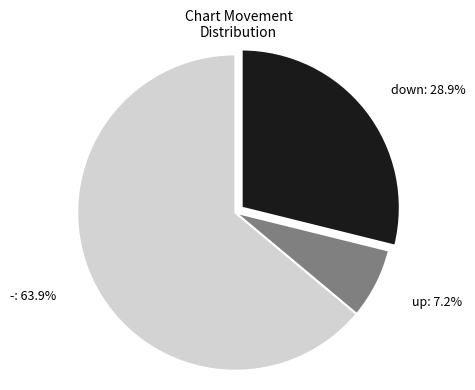

Does any single category account for the majority?

Yes